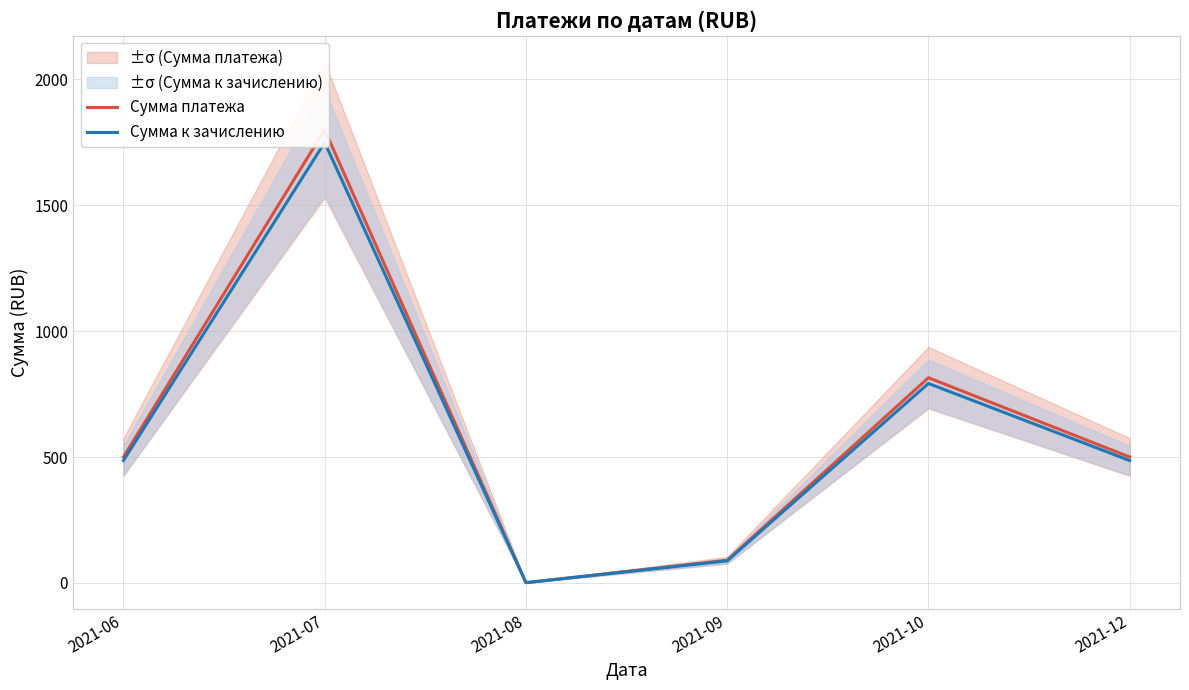

The value of Сумма к зачислению at 2021-10 is 1194.6. True or false?

False